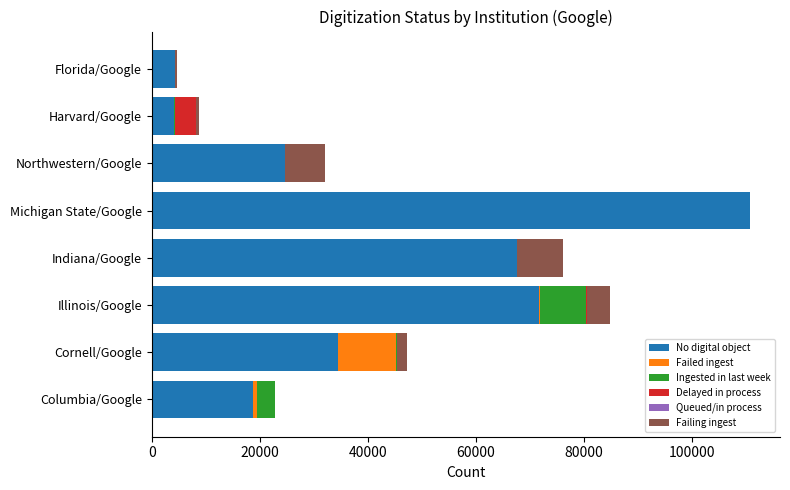

What is the sum of all No digital object values?

336611